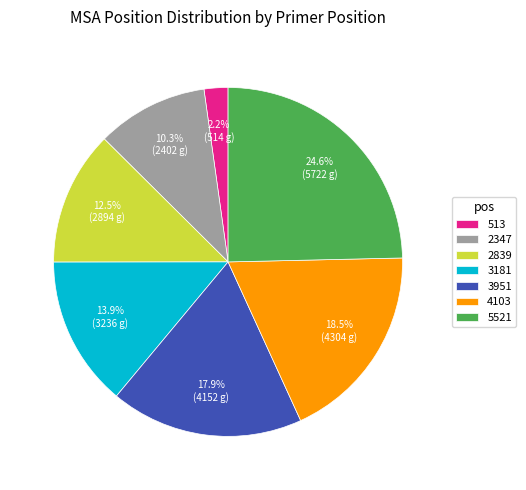

Which has a higher value, 3181 or 2347?

3181